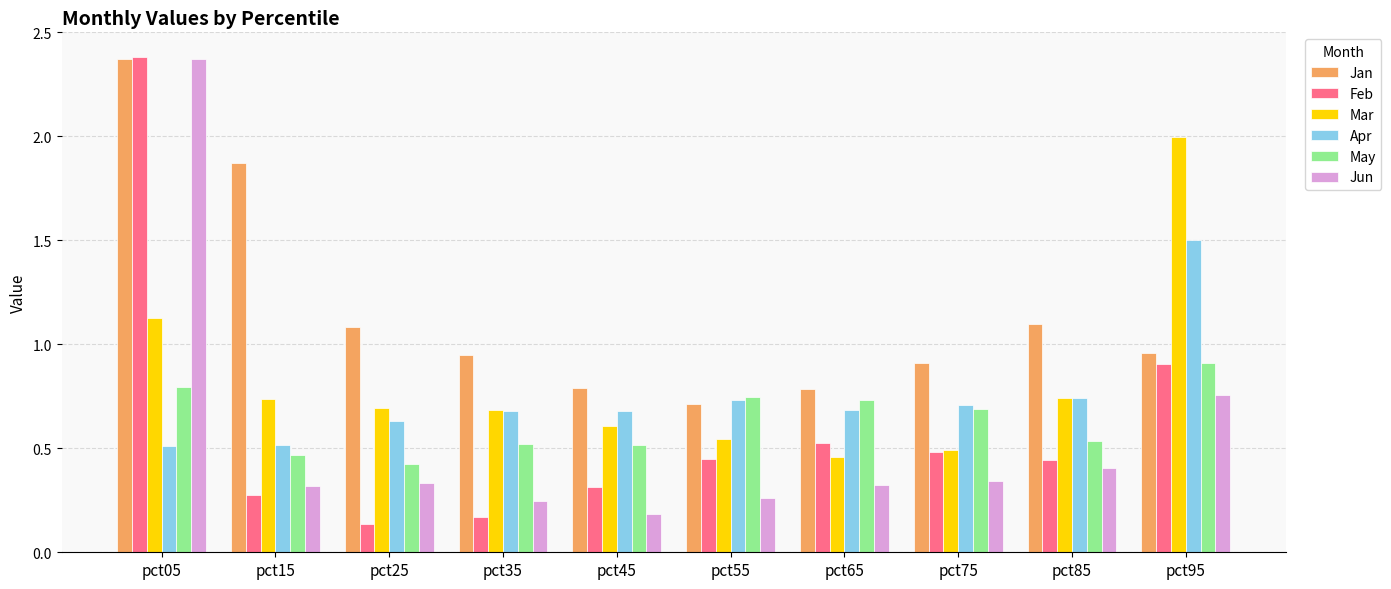

Which category has the highest value in the May series?

pct95